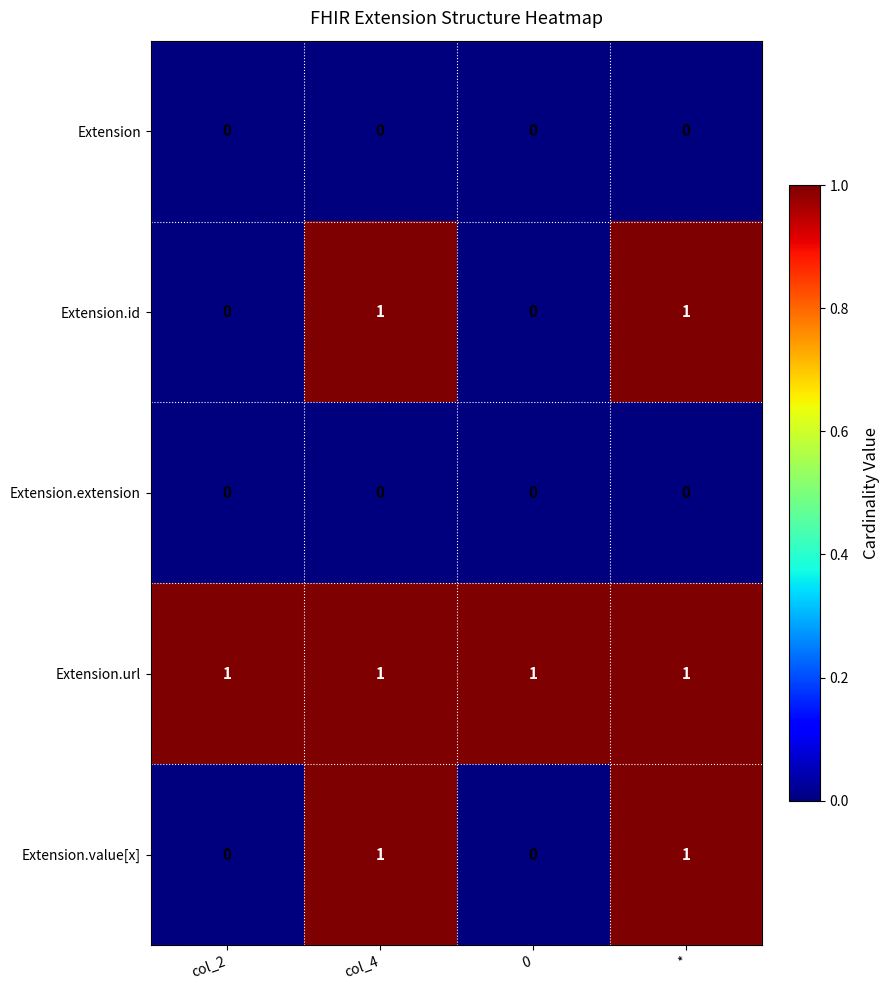

Count the Extension.id values in the range 0 to 1.

4